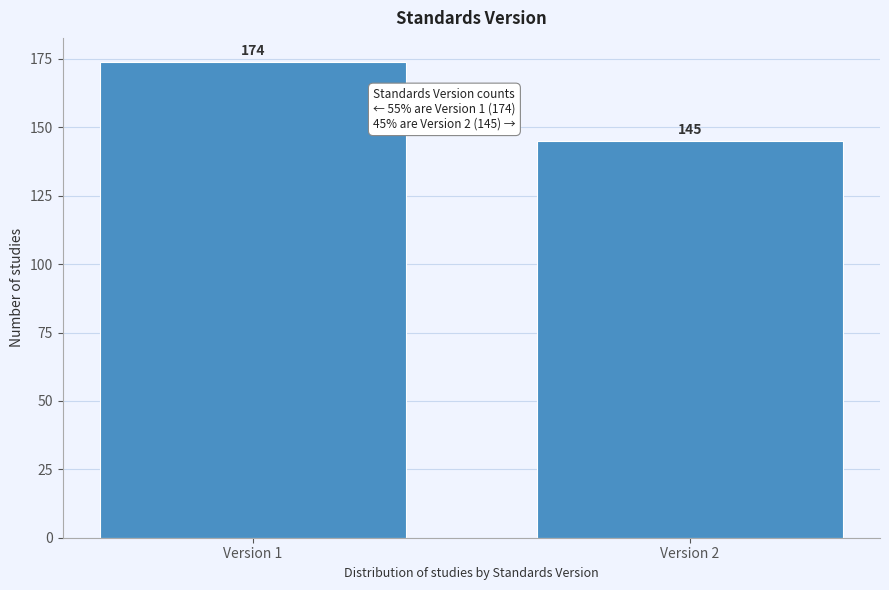

Reading right to left, transcribe all the data shown in this chart.

Version 2=145	Version 1=174